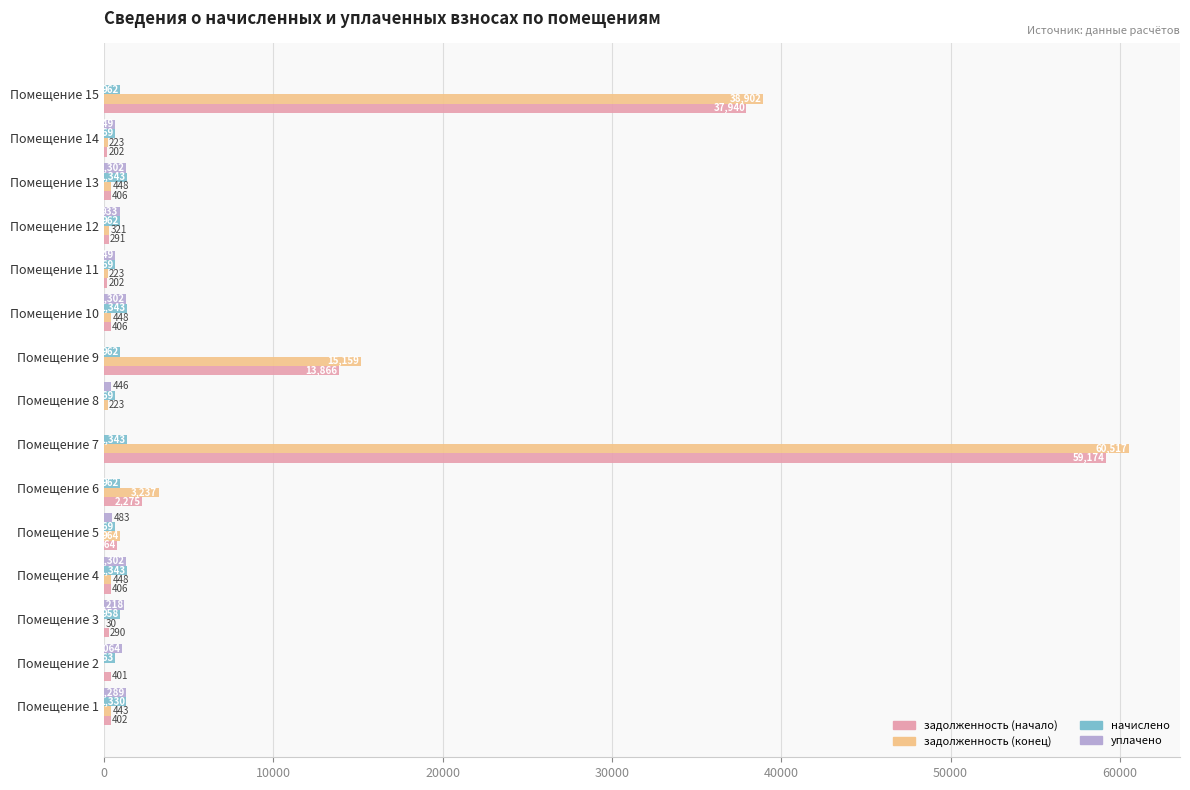

Read the начислено value at Помещение 10.

1343.2